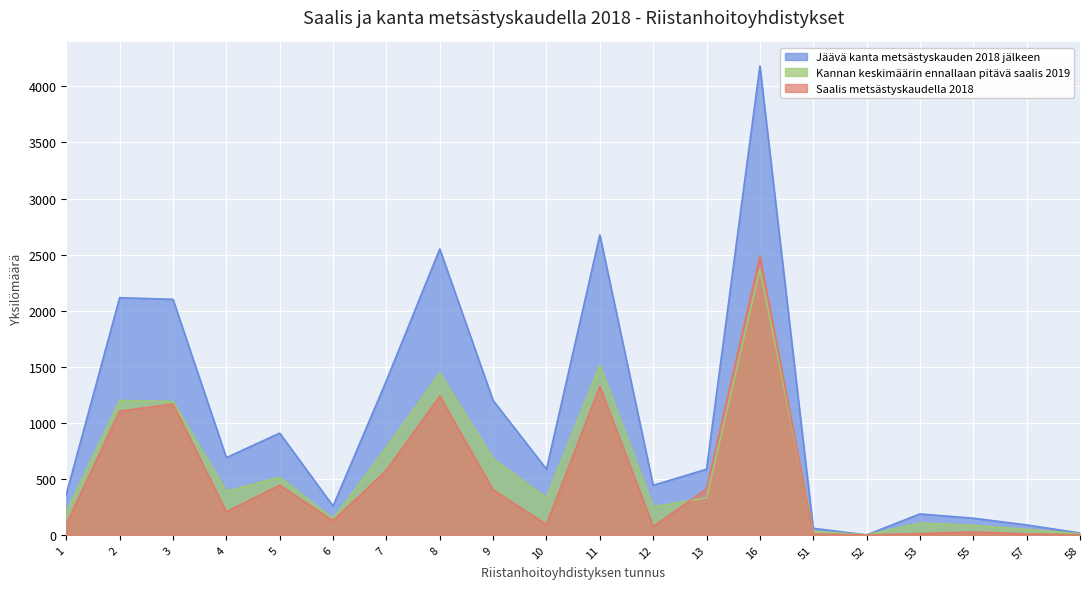

How many lines are shown in the chart?

3